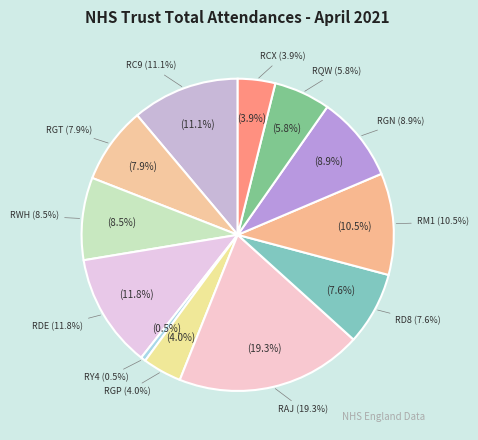

What percentage do RC9 and RY4 together represent?

11.6%